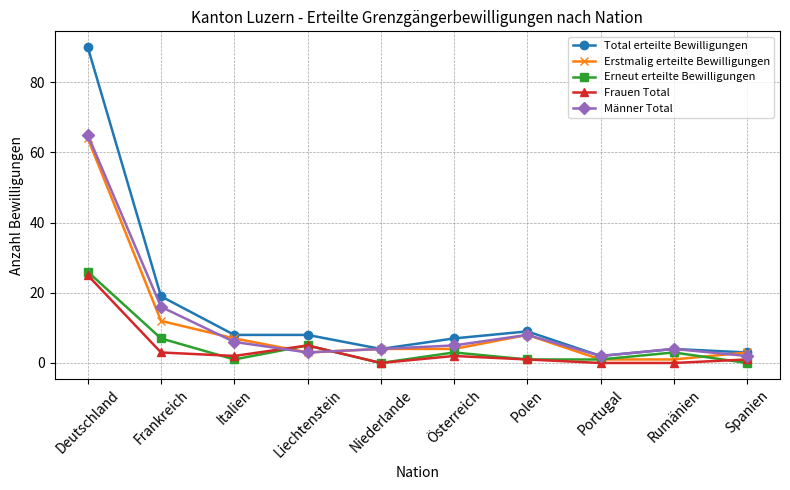

What is the value of the Frauen Total point at the 7th from the left?

1